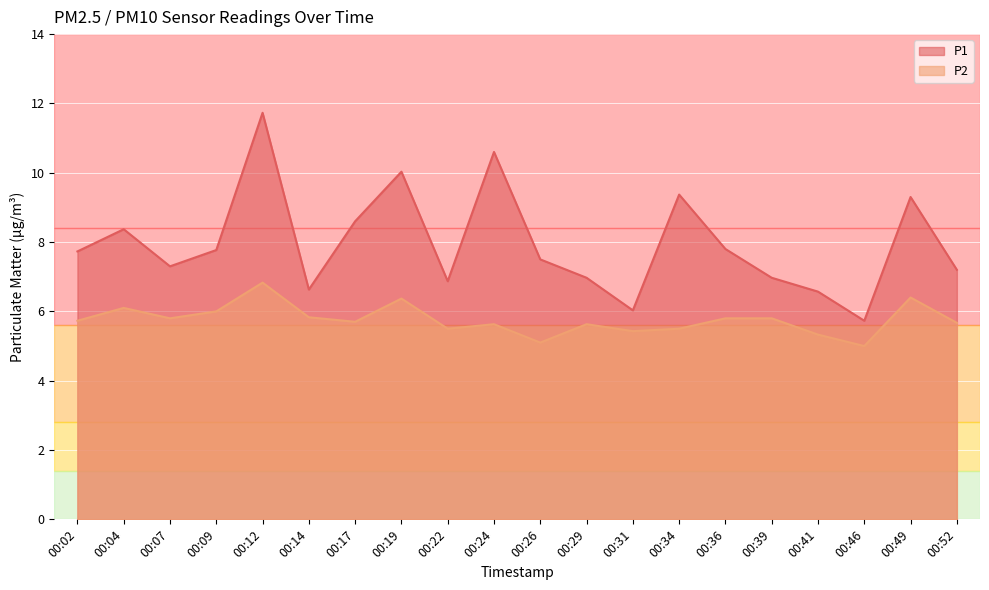

Between 00:41 and 00:14, which is larger?

00:14